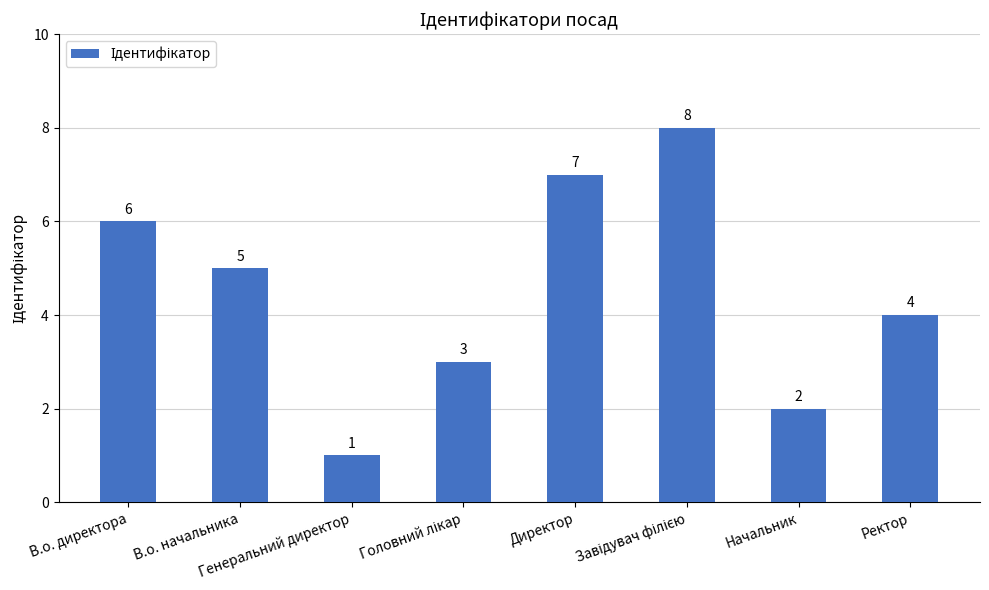

What is the value of the 7th bar from the left?

2